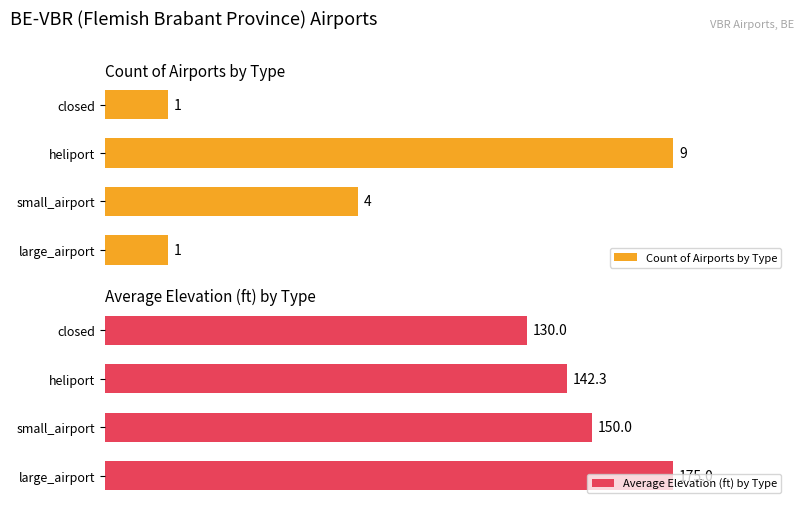

Reading right to left, extract all data points from this chart.

Count of Airports by Type: 3=1.0	2=9.0	1=4.0	0=1.0
Average Elevation (ft) by Type: 3=130.0	2=142.3	1=150.0	0=175.0